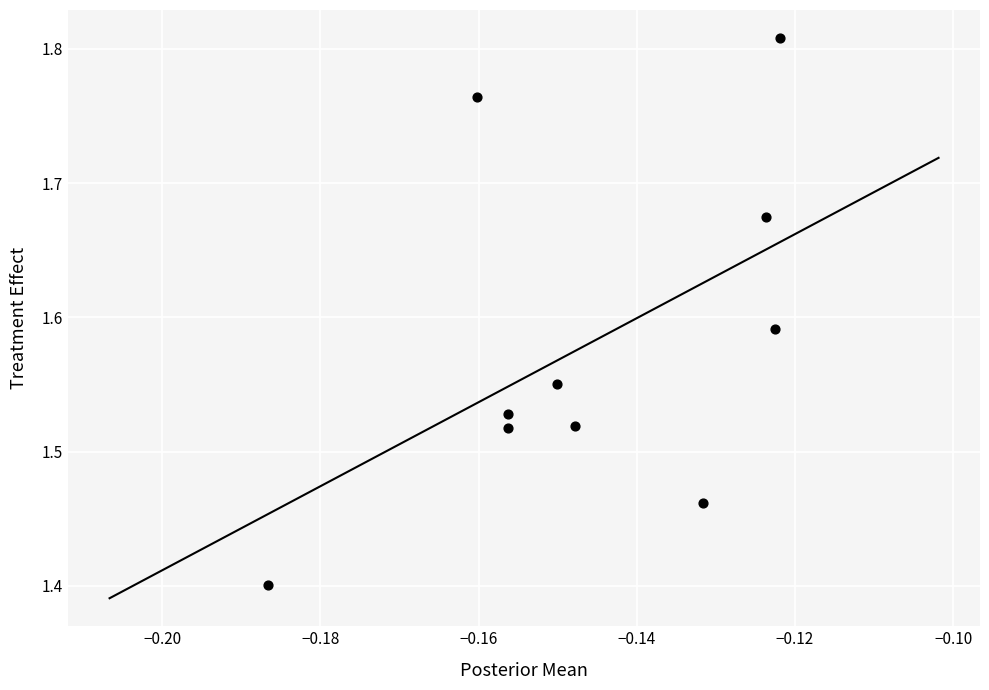

What is the range of Y values (max minus min)?

0.4